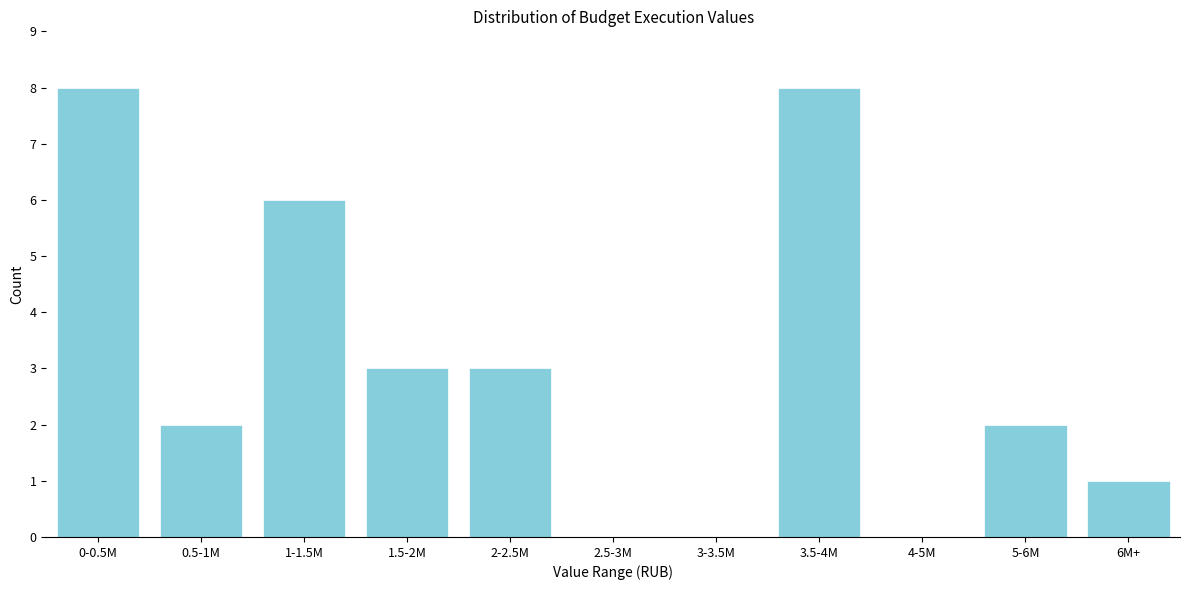

Reading left to right, transcribe all the data shown in this chart.

0-0.5M=8	0.5-1M=2	1-1.5M=6	1.5-2M=3	2-2.5M=3	2.5-3M=0	3-3.5M=0	3.5-4M=8	4-5M=0	5-6M=2	6M+=1